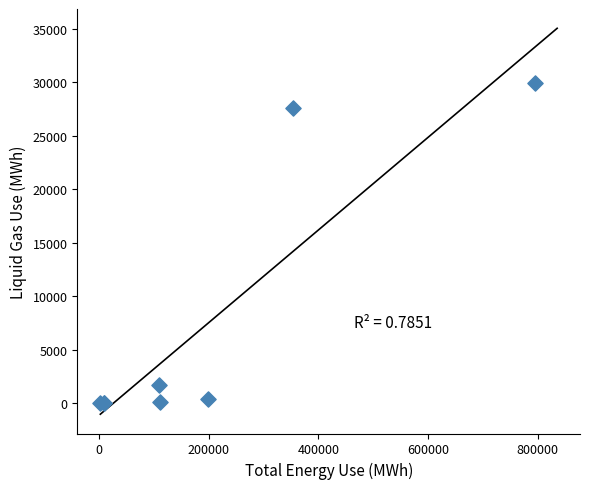

What Y value in the scatter plot is closest to 14952?

27559.8